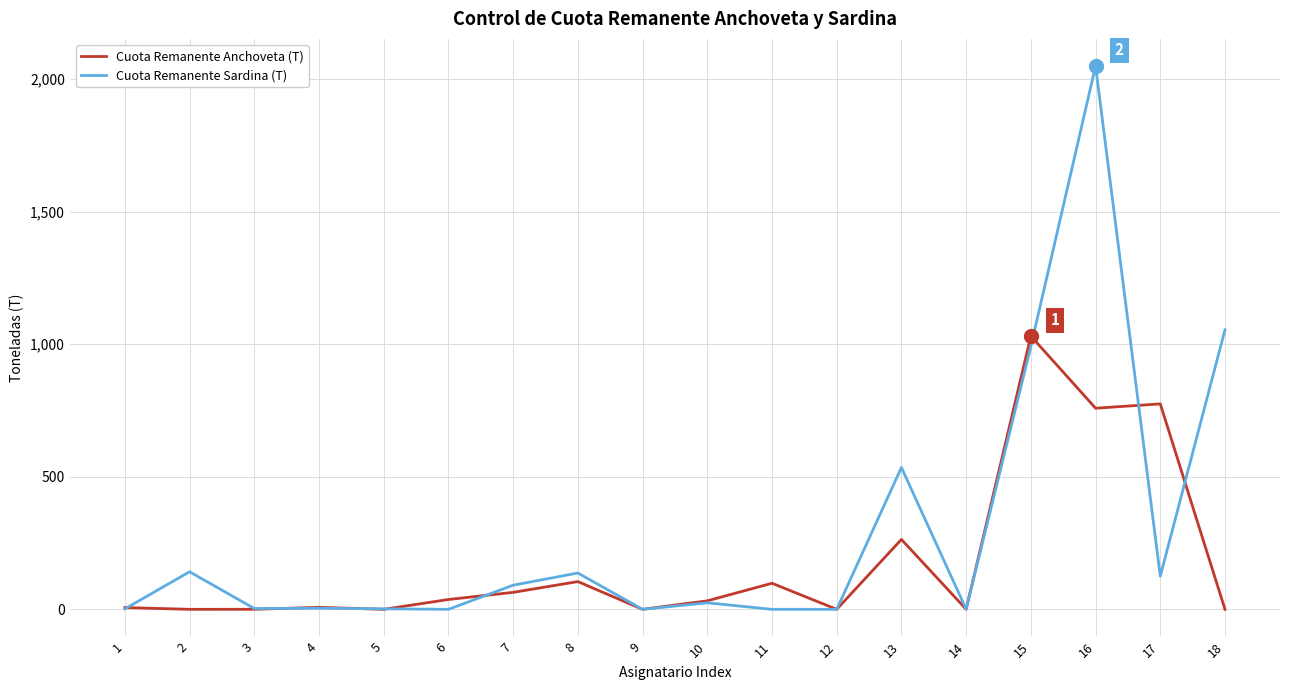

List the series in order of their peak value, highest first.

Cuota Remanente Sardina (T), Cuota Remanente Anchoveta (T)